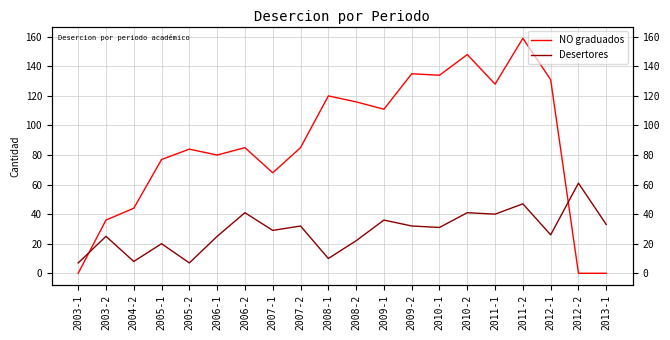

How many data points does each series have?

20